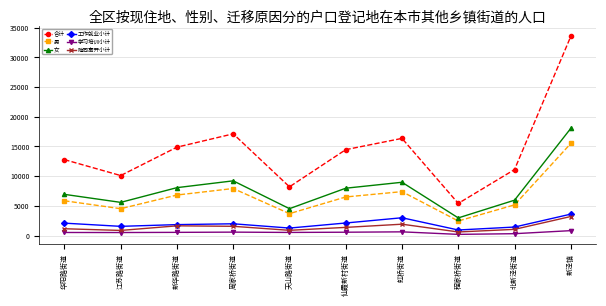

In 女, how many points are higher than both neighbors (excluding endpoints)?

2